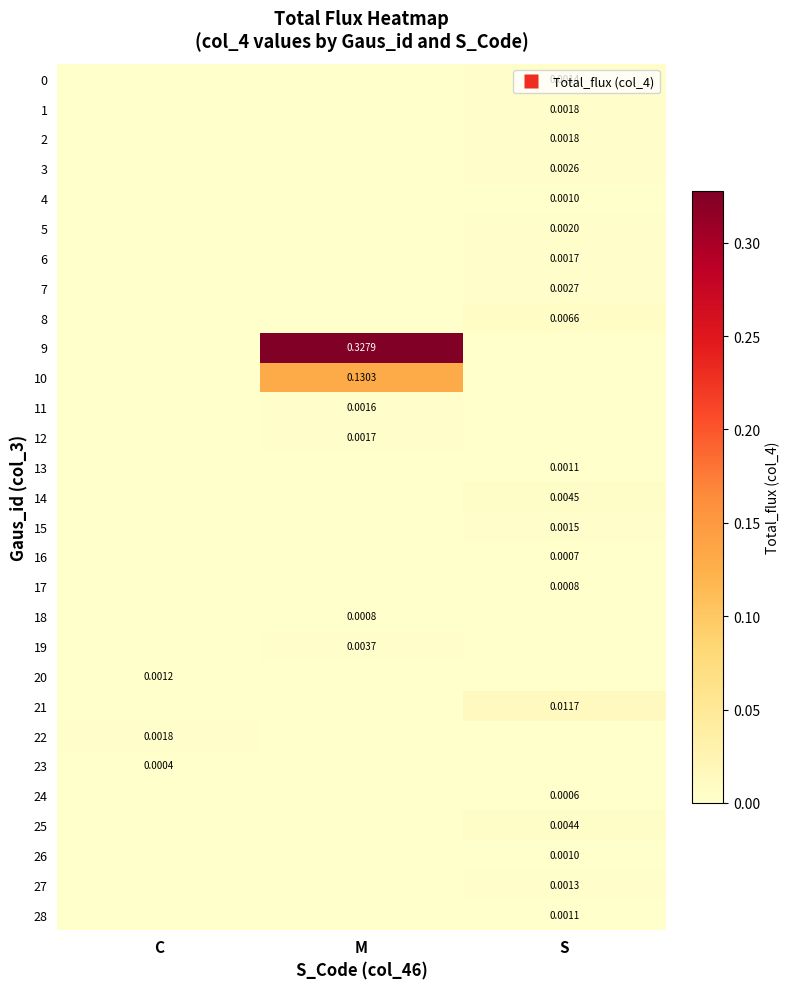

Between S and C, which is larger?

S